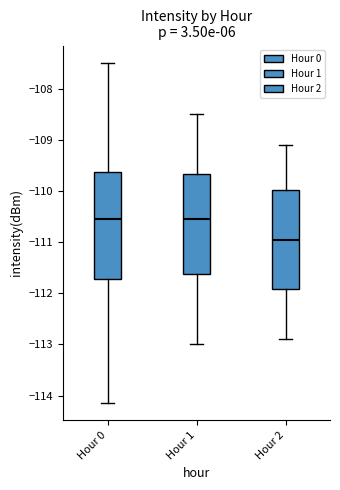

Where does the upper whisker of the box for Hour 1 end on the y-axis? The values are not printed on the chart, so give them approximately, as read against the axis.

-108.5